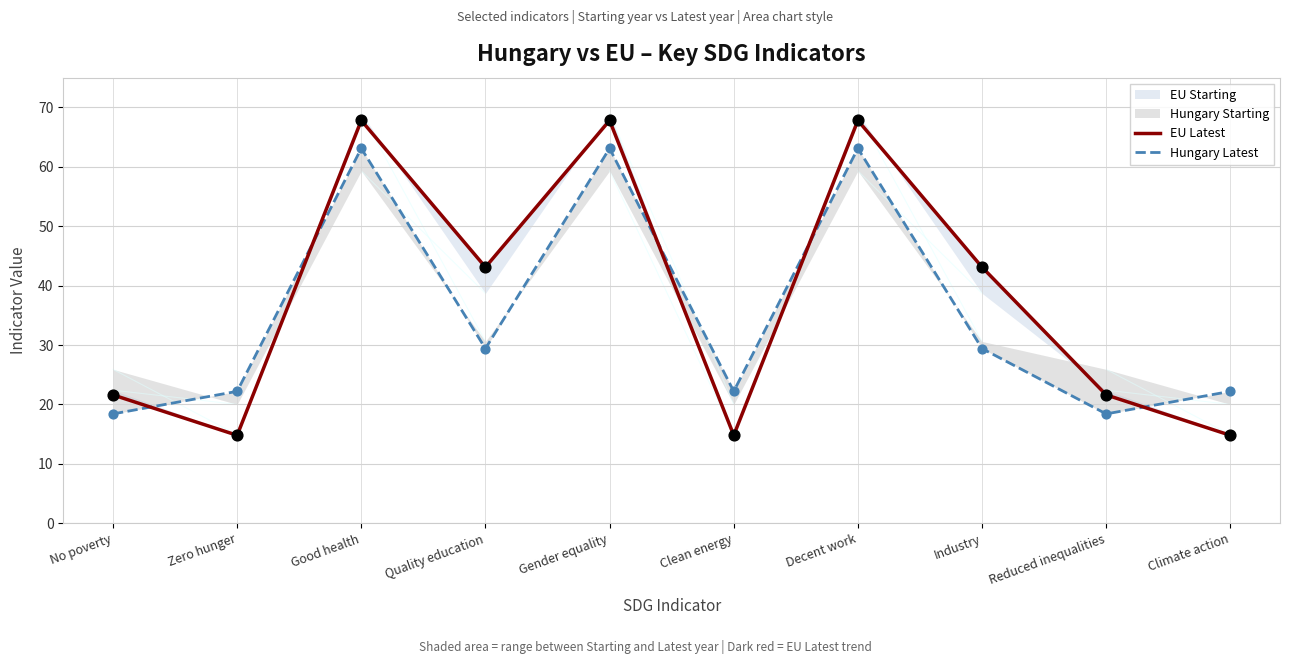

Is the value of EU Latest at Decent work greater than the value of Hungary Latest at Climate action?

Yes